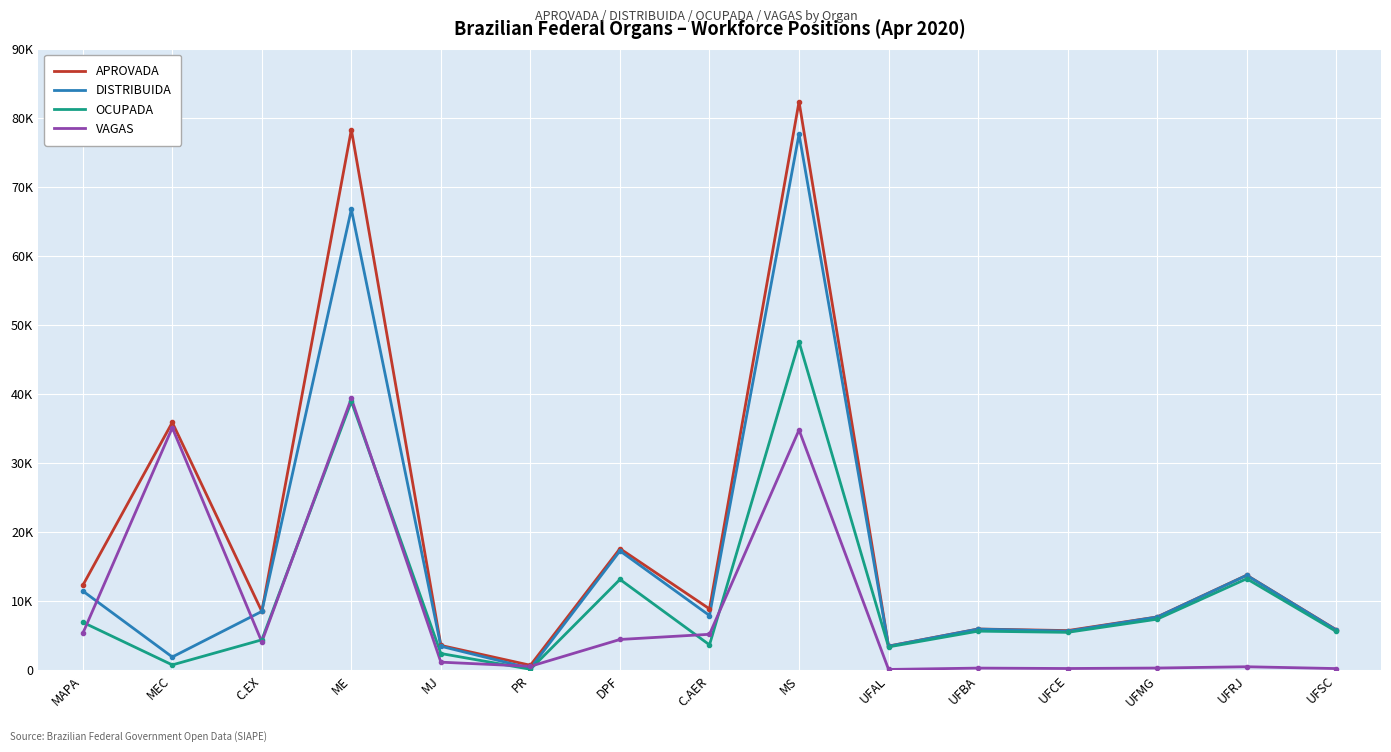

Where does the VAGAS series first go above 1174?

MAPA